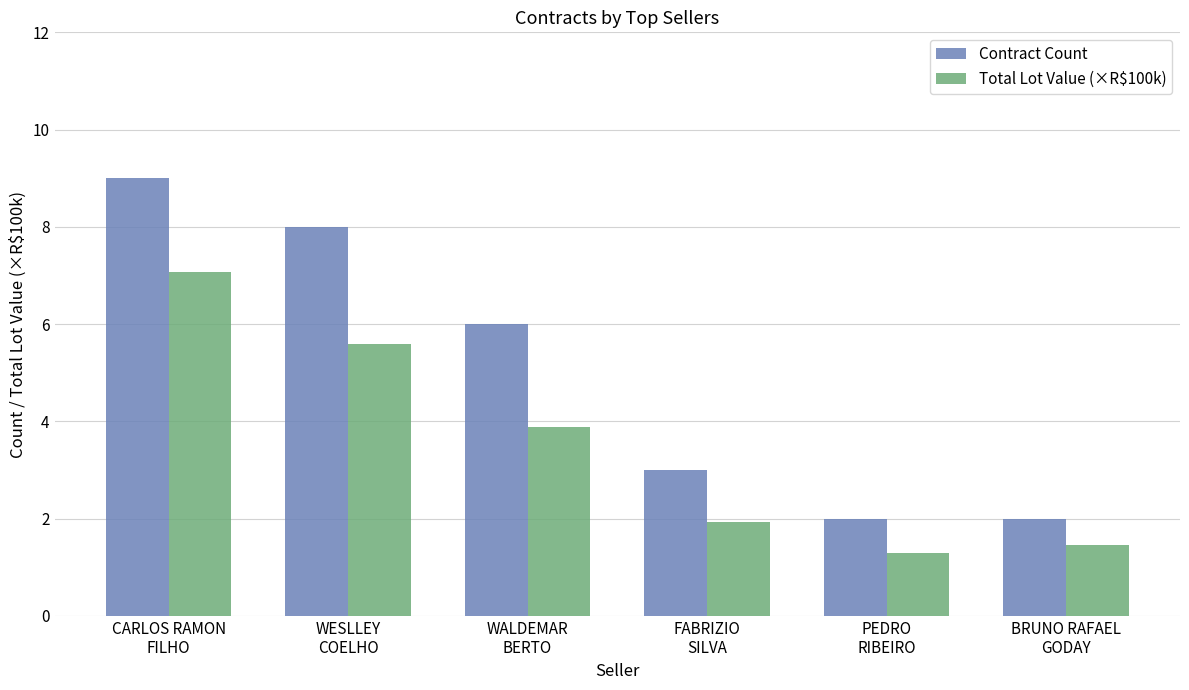

Where is Total Lot Value (×R$100k) nearest to the value 4?

WALDEMAR
BERTO